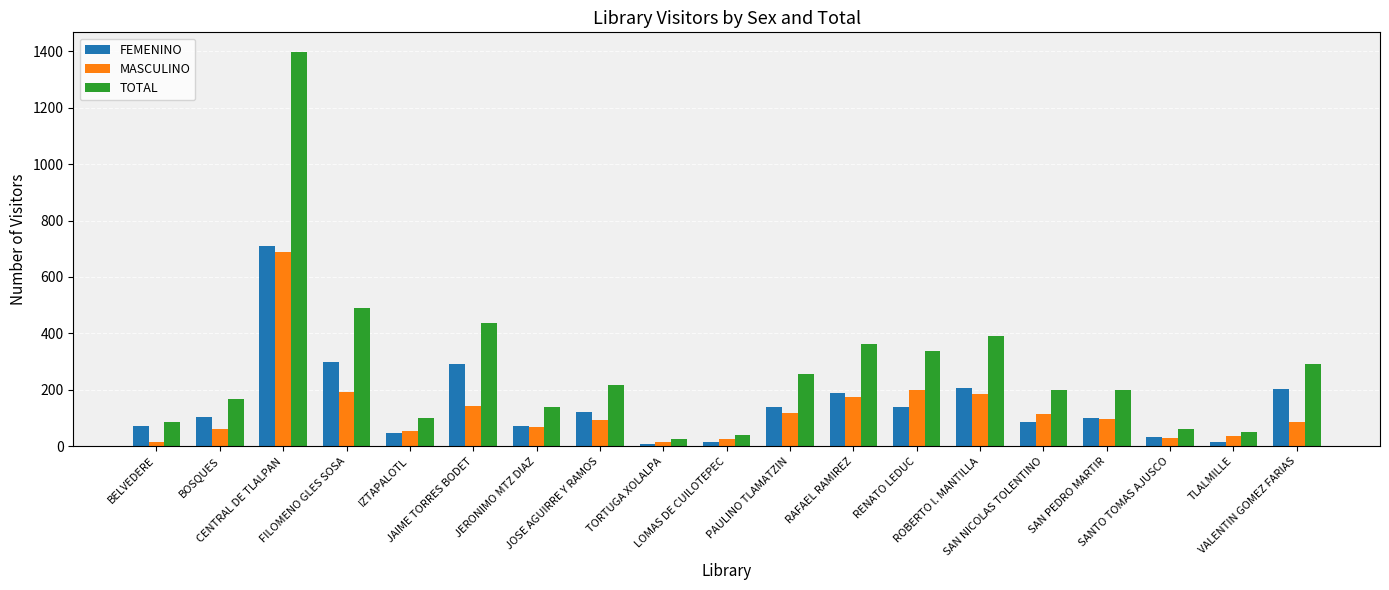

Which series has the largest total across all categories?

TOTAL